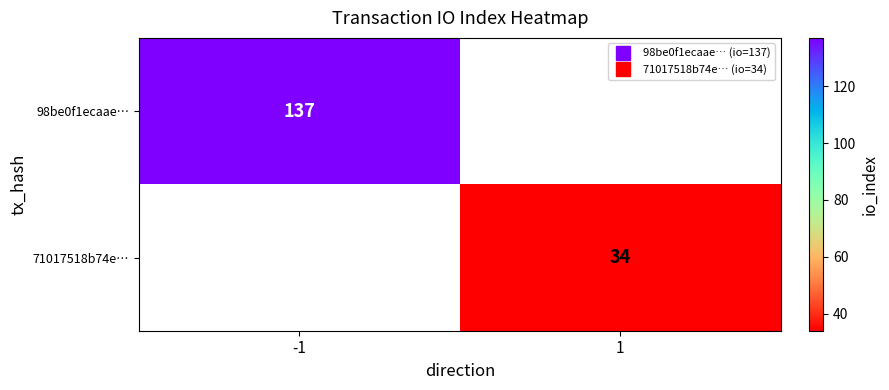

Is the value of 71017518b74e… at 1 greater than the value of 98be0f1ecaae… at 1?

No